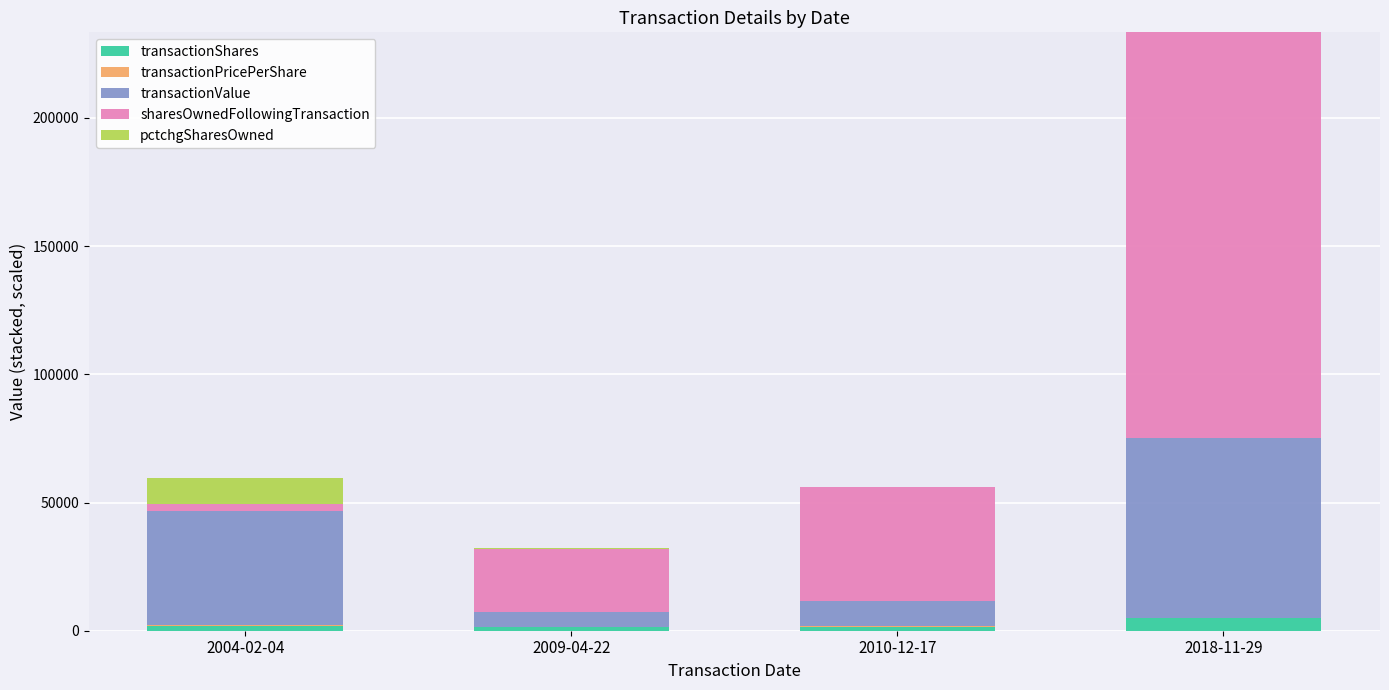

At which category is the sum across all series the highest?

2018-11-29